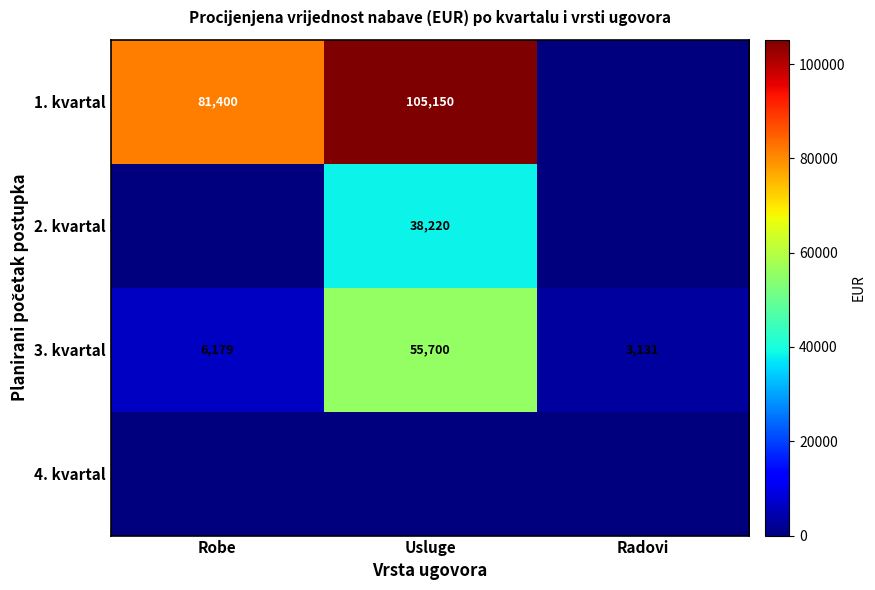

What is the difference between the 3. kvartal values at Usluge and Robe?

49521